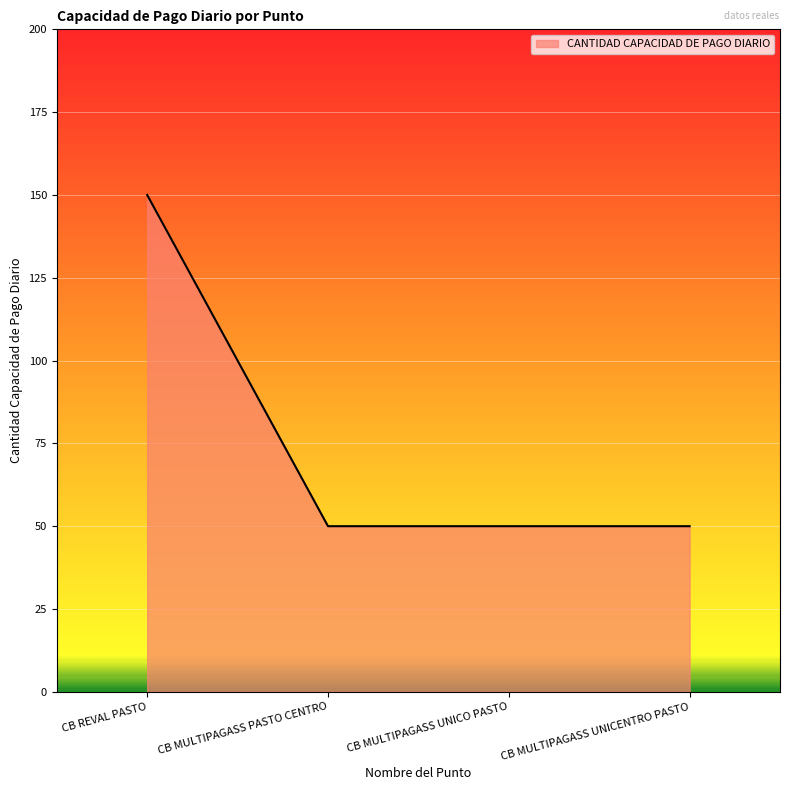

Reading right to left, what are all the values shown in this chart?

50	50	50	150